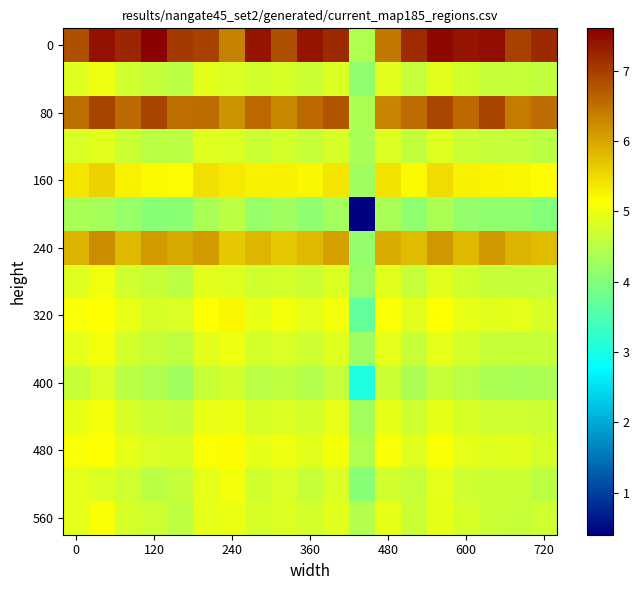

At how many categories does at least one series exceed 3?

19